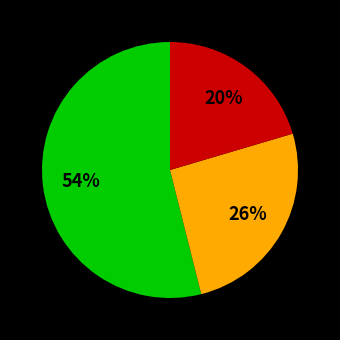

To the nearest percent, what is the average slice percentage?

33%